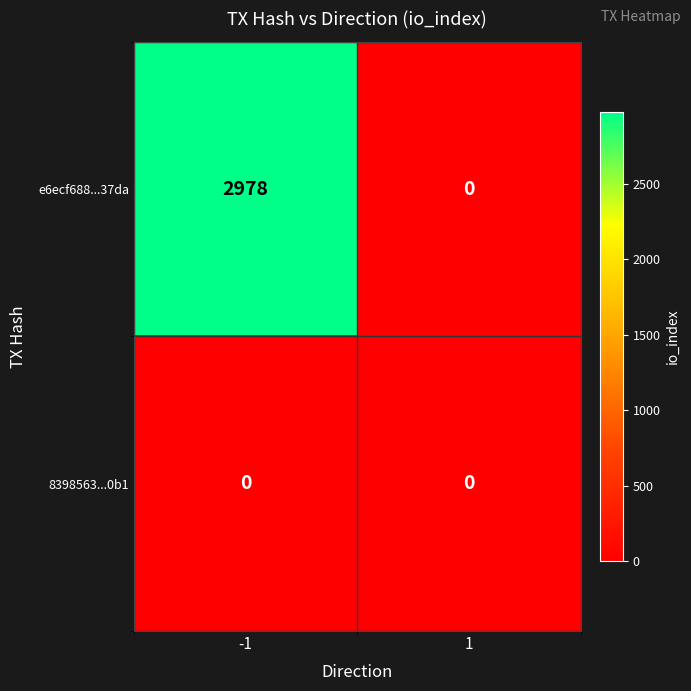

Reading left to right, extract all data points from this chart.

e6ecf688...37da: -1=2978	1=0
8398563...0b1: -1=0	1=0